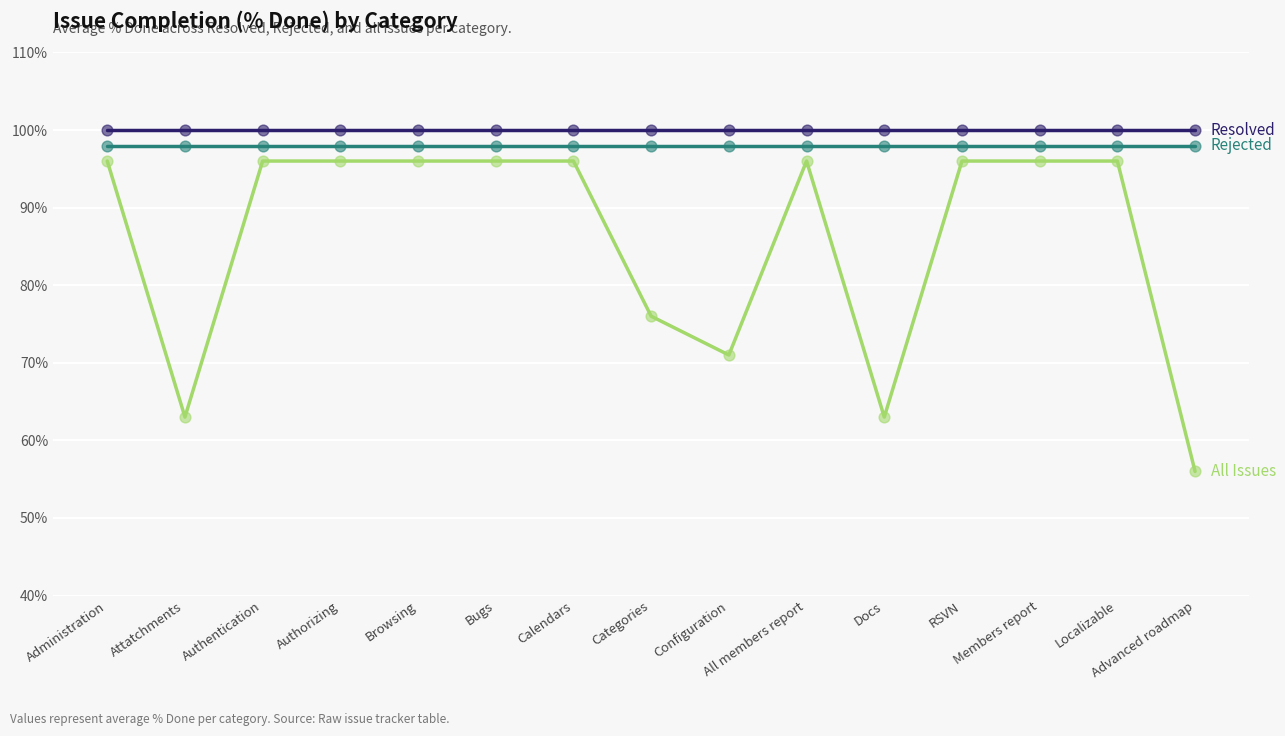

What is the difference between the highest and lowest values at Browsing?

4